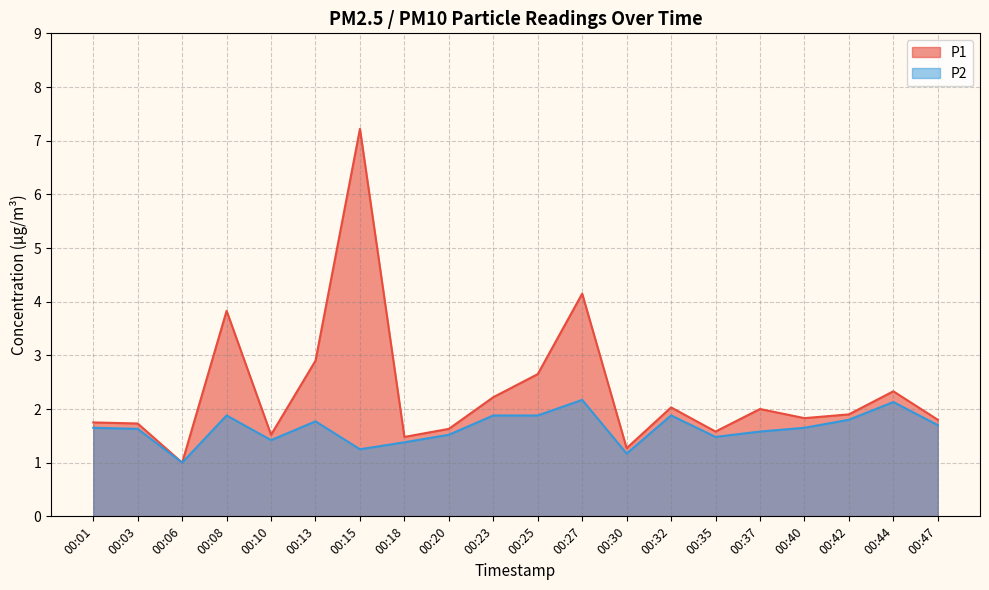

True or false: P2 and P1 cross at least once.

False